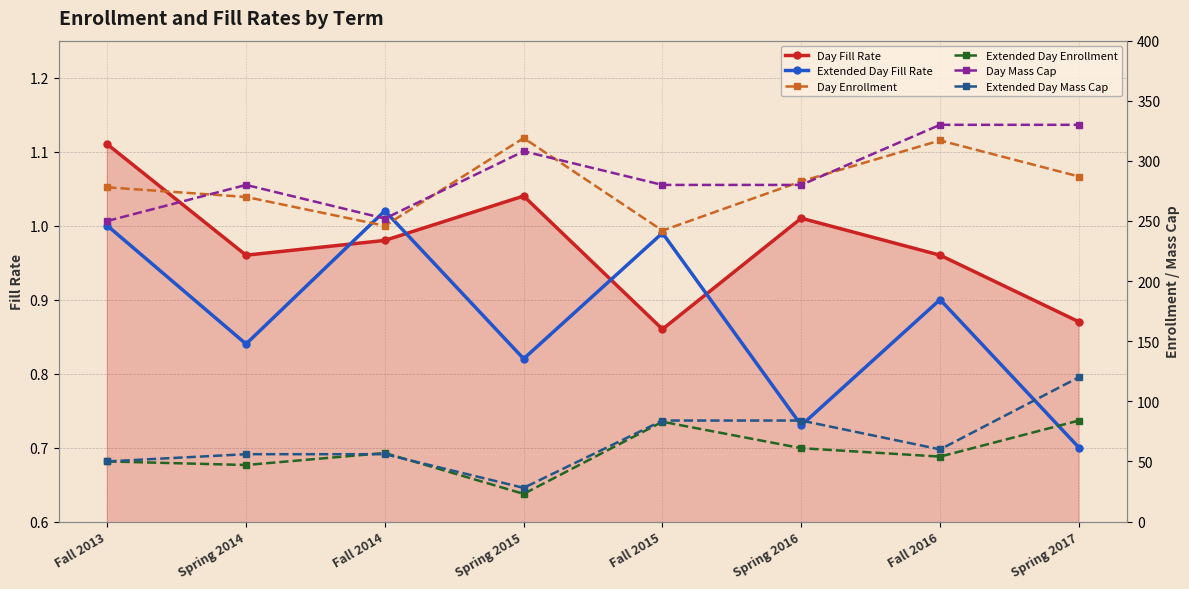

Which series ends up on top after the final intersection of Day Fill Rate and Extended Day Fill Rate?

Day Fill Rate